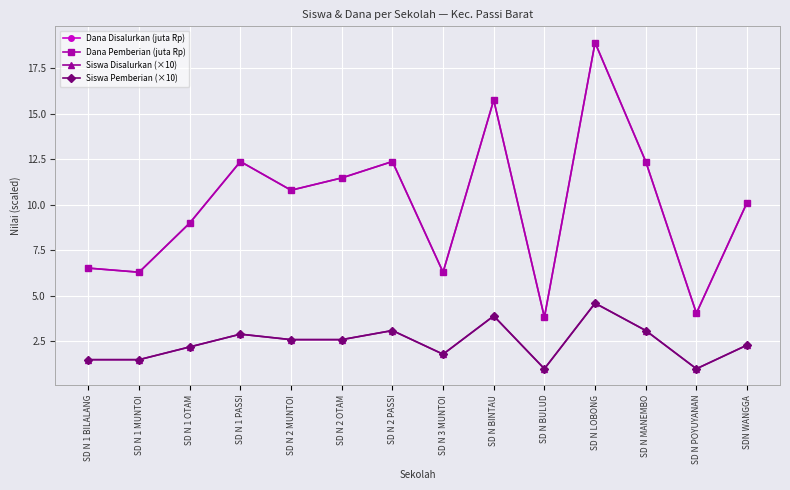

Is this an area chart (filled region under the line)?

No